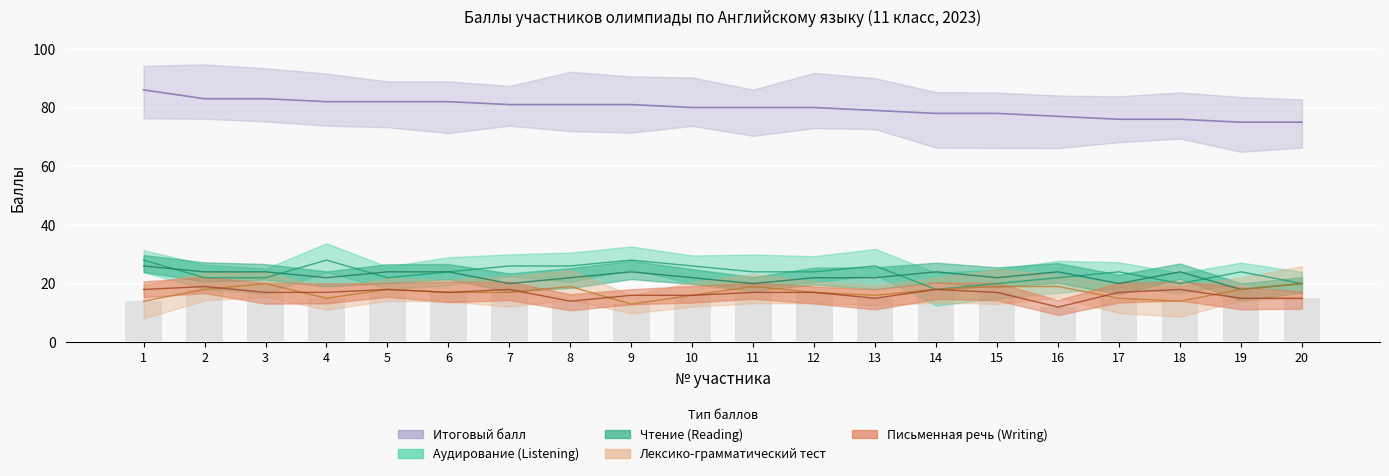

Which series has the largest total across all categories?

Итоговый балл